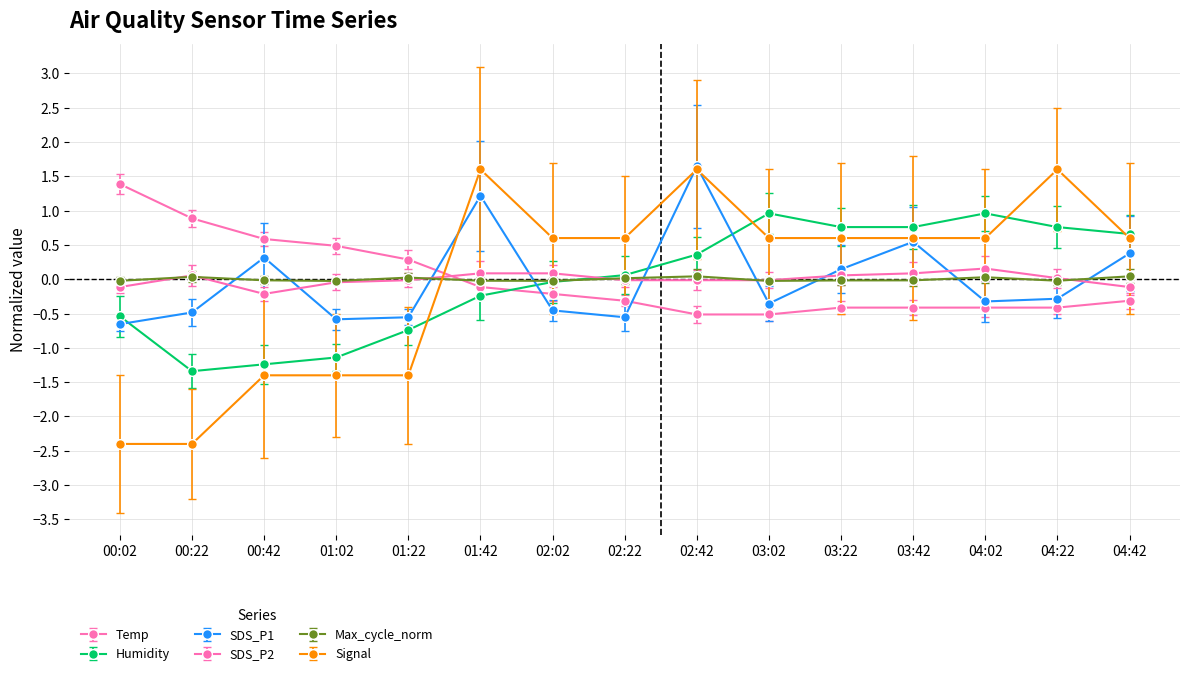

The Humidity series shows 0.4 at 03:42. True or false?

False